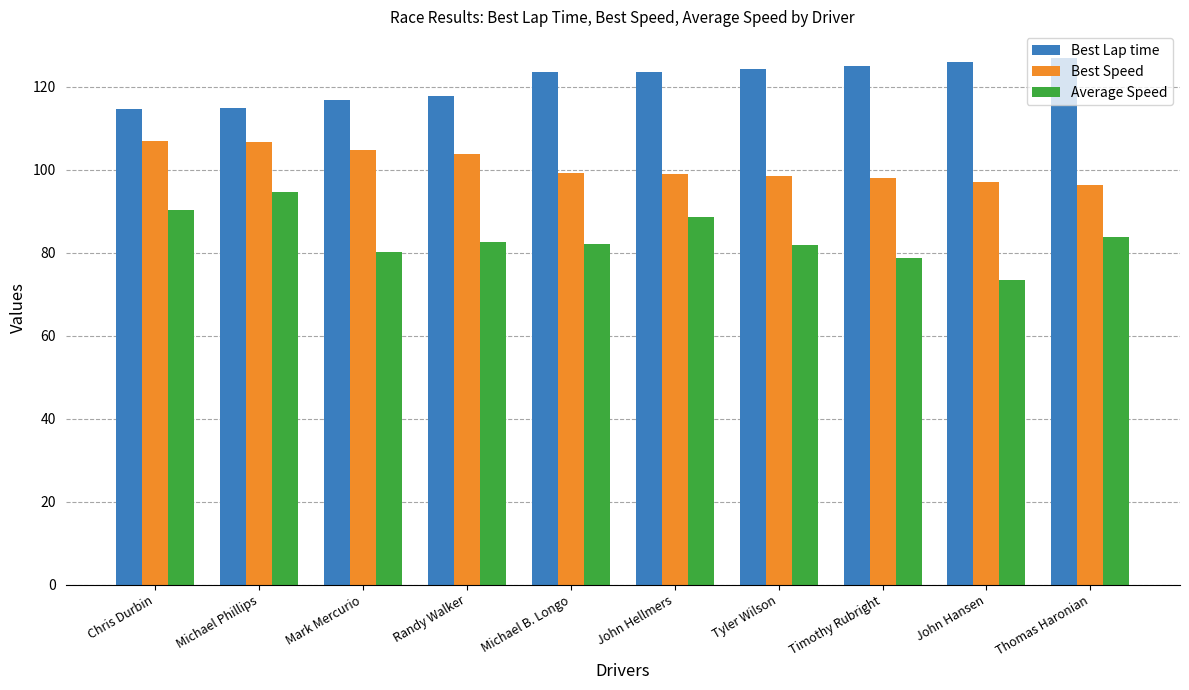

At how many categories does at least one series exceed 87?

10